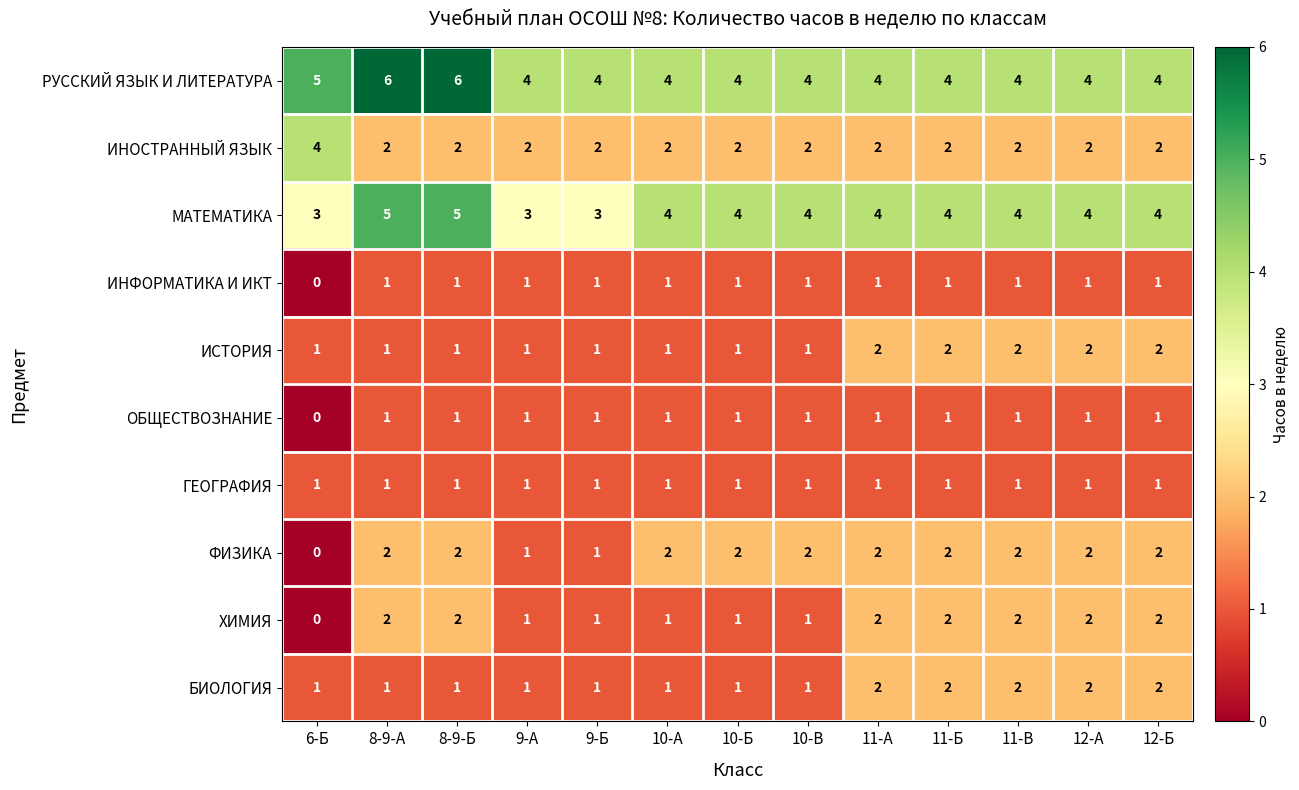

At how many categories does at least one series exceed 0?

13